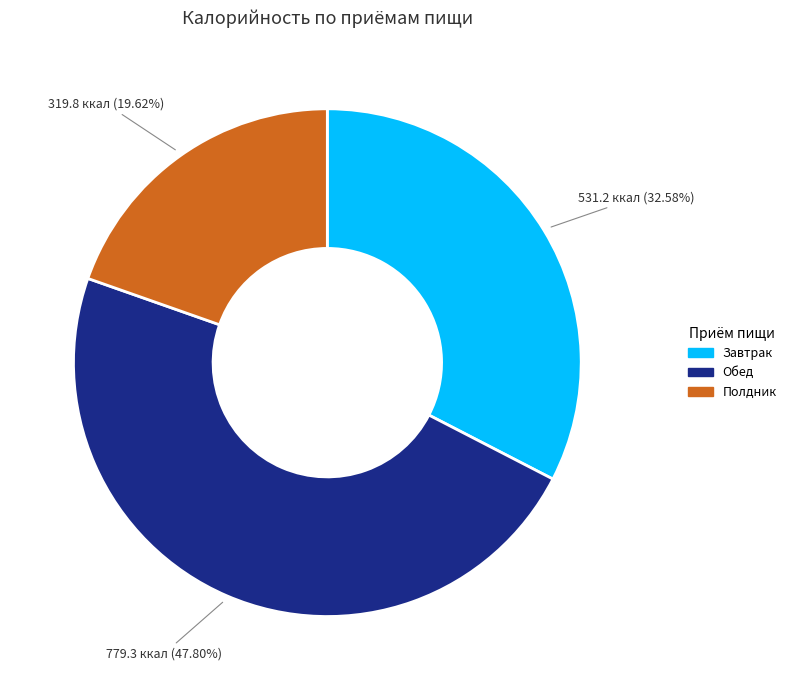

Is there any slice that represents more than half of the pie?

No